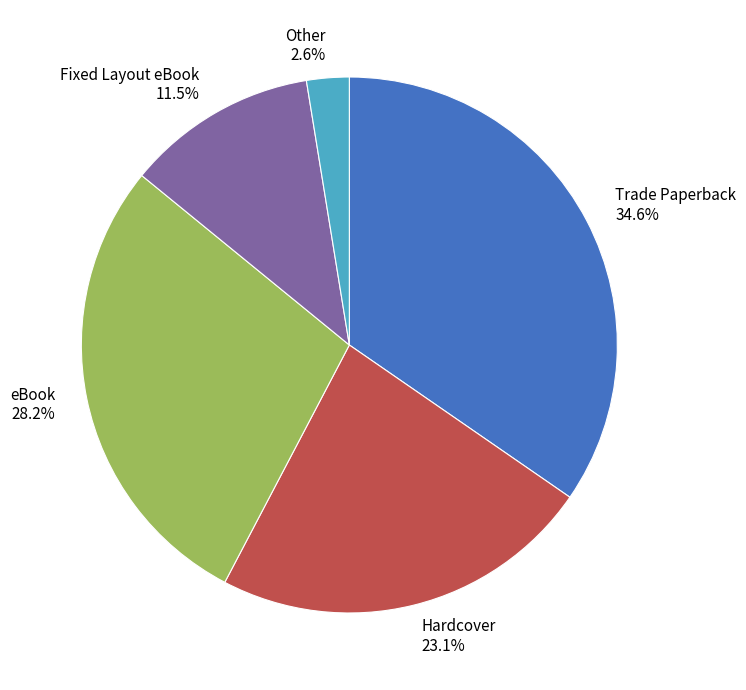

What is the ratio of the value at Trade Paperback 34.6% to the value at Hardcover 23.1%?

1.5